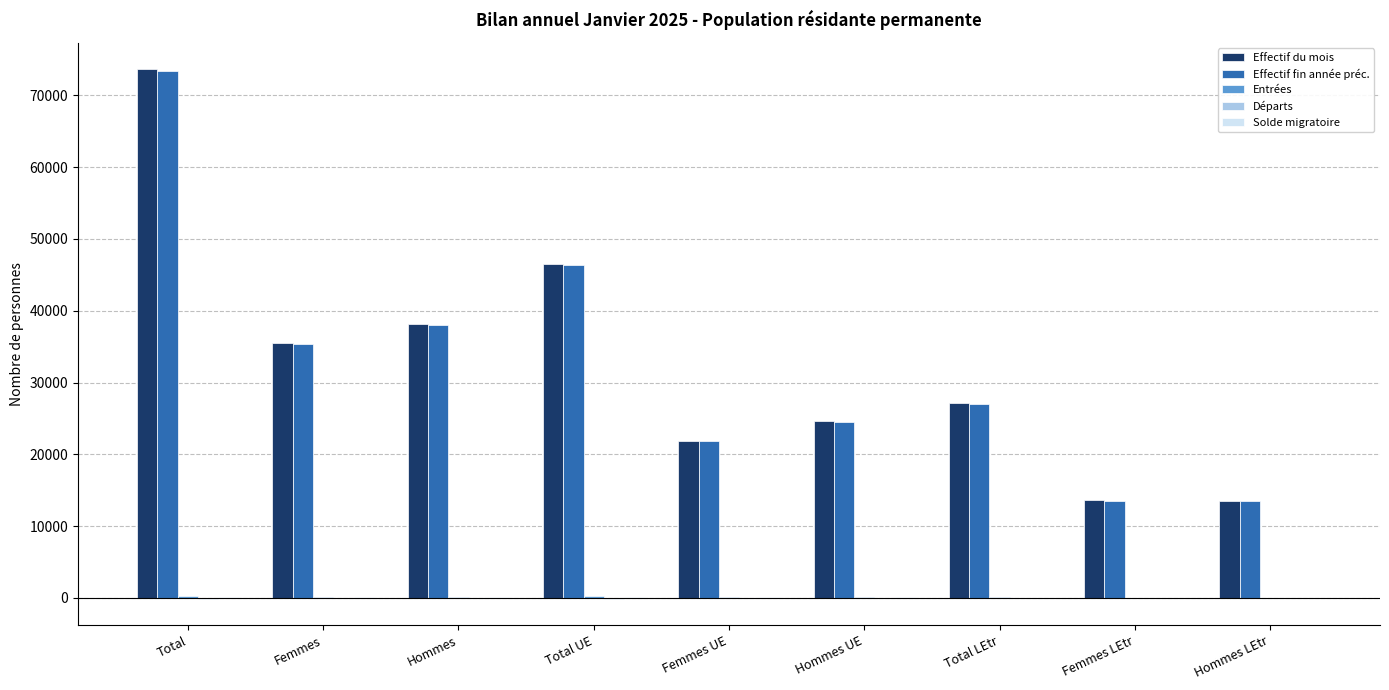

At which label is Effectif du mois closest to 43594?

Total UE